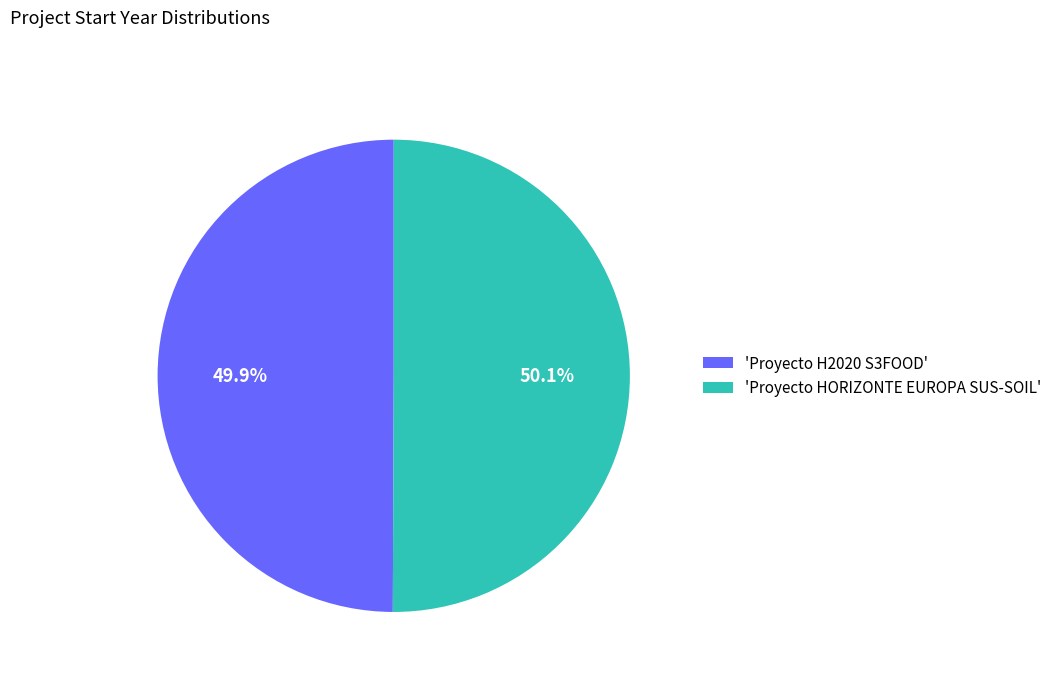

To the nearest percent, what is the average slice percentage?

50%